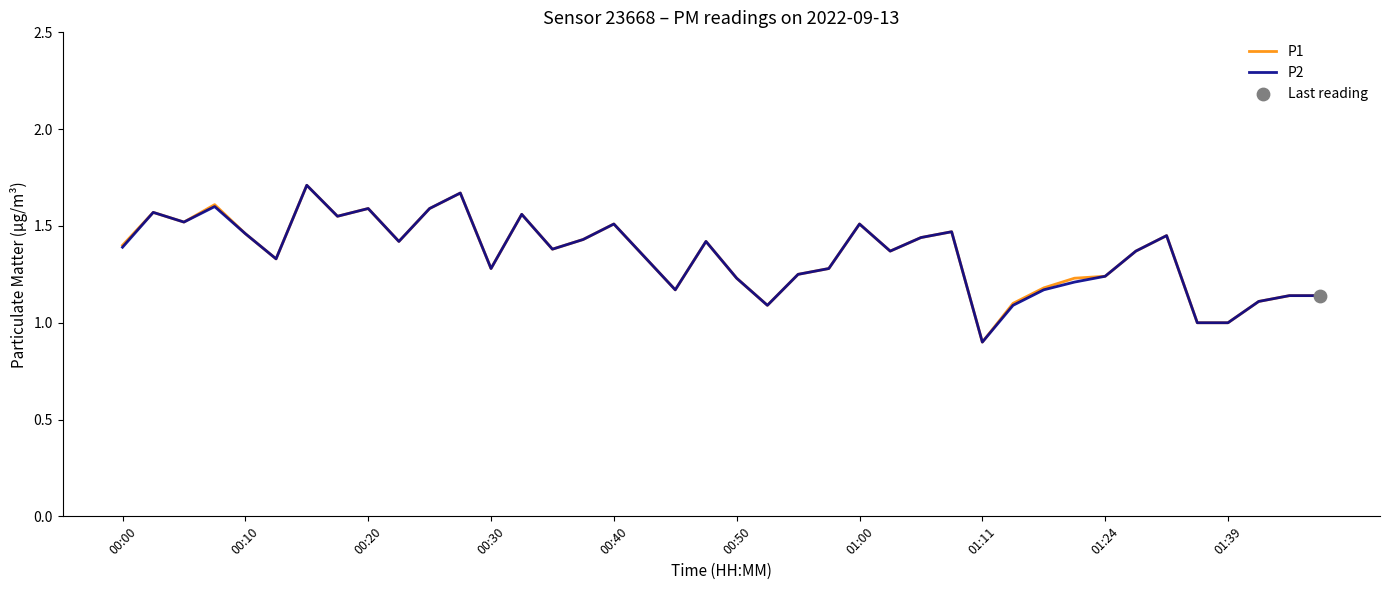

What is the lowest value of the P1 series?

0.9